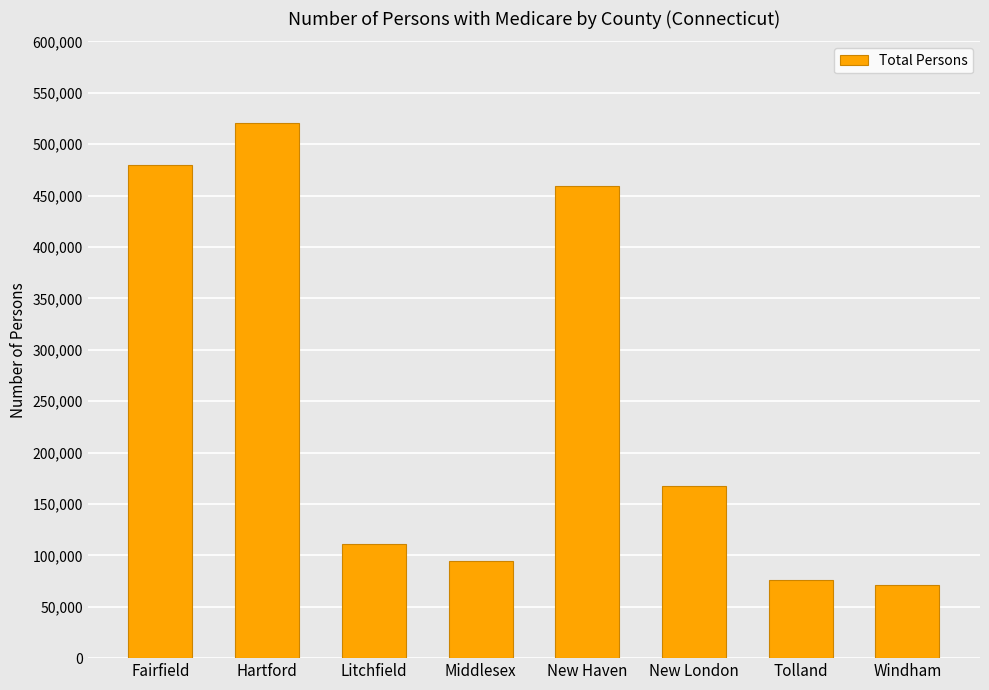

What is the approximate value at Middlesex?

94330